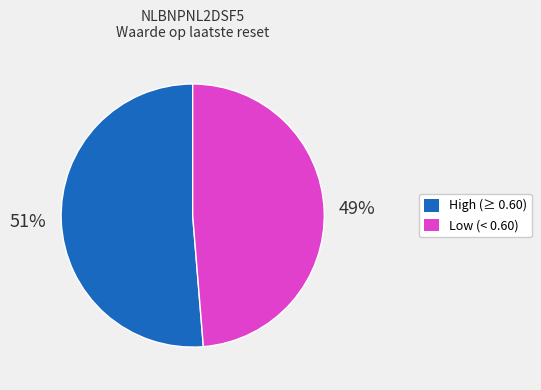

To the nearest percent, what is the average slice percentage?

50%